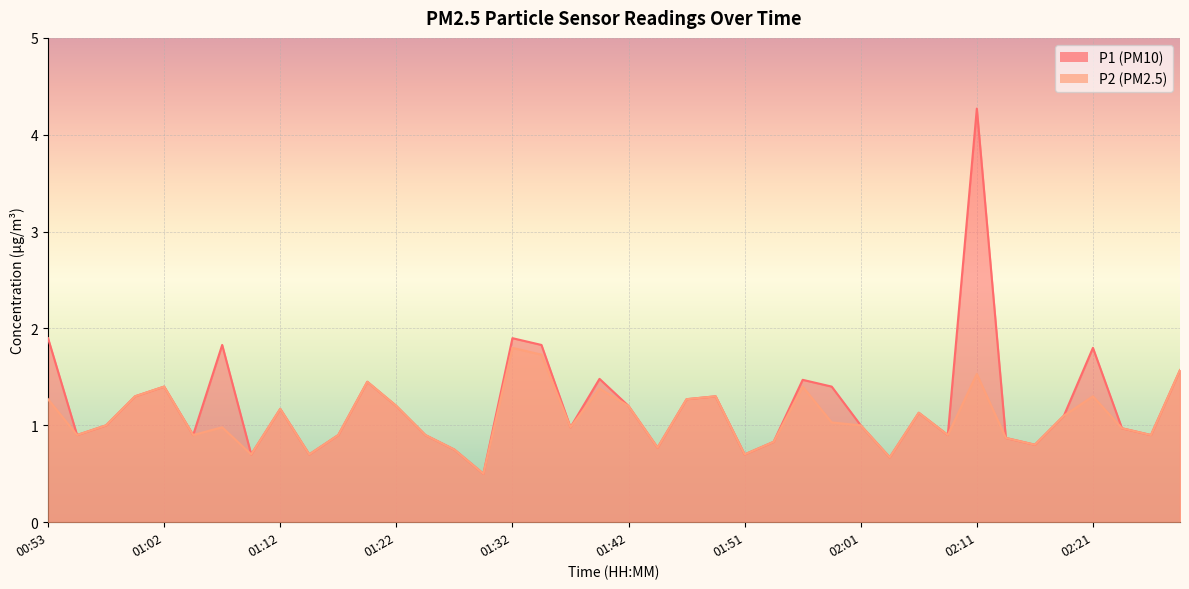

Which has a higher value, 01:42 or 02:01?

01:42